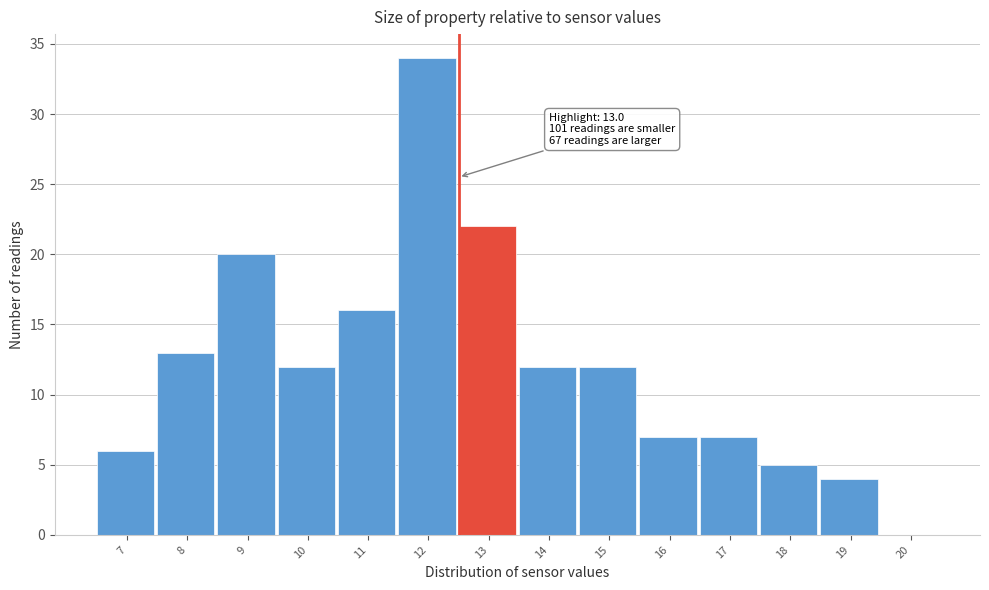

Reading left to right, what are all the values shown in this chart?

7=6	8=13	9=20	10=12	11=16	12=34	13=22	14=12	15=12	16=7	17=7	18=5	19=4	20=0